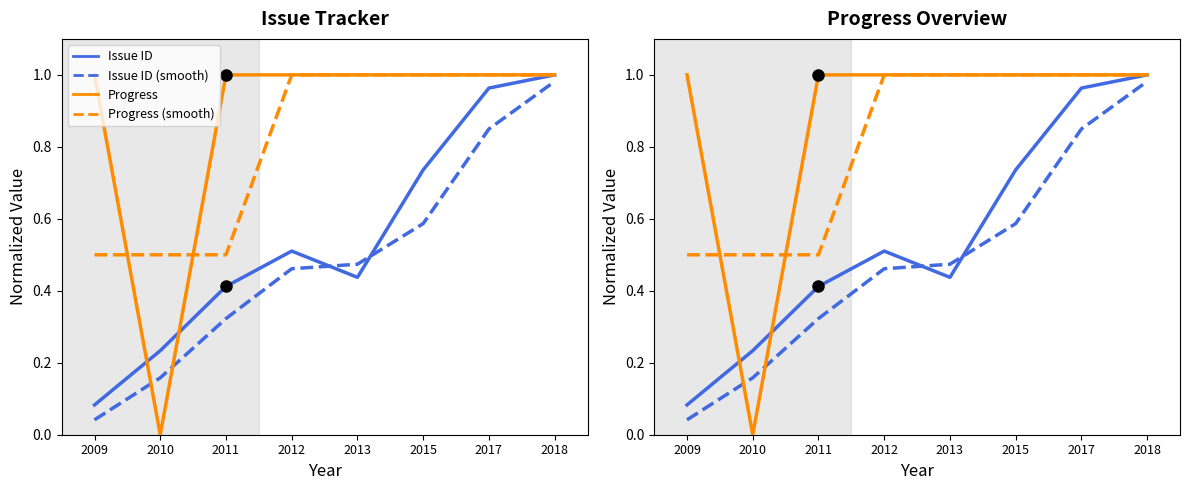

What is the difference between the Progress (norm) values at 2013 and 2010?

1.0